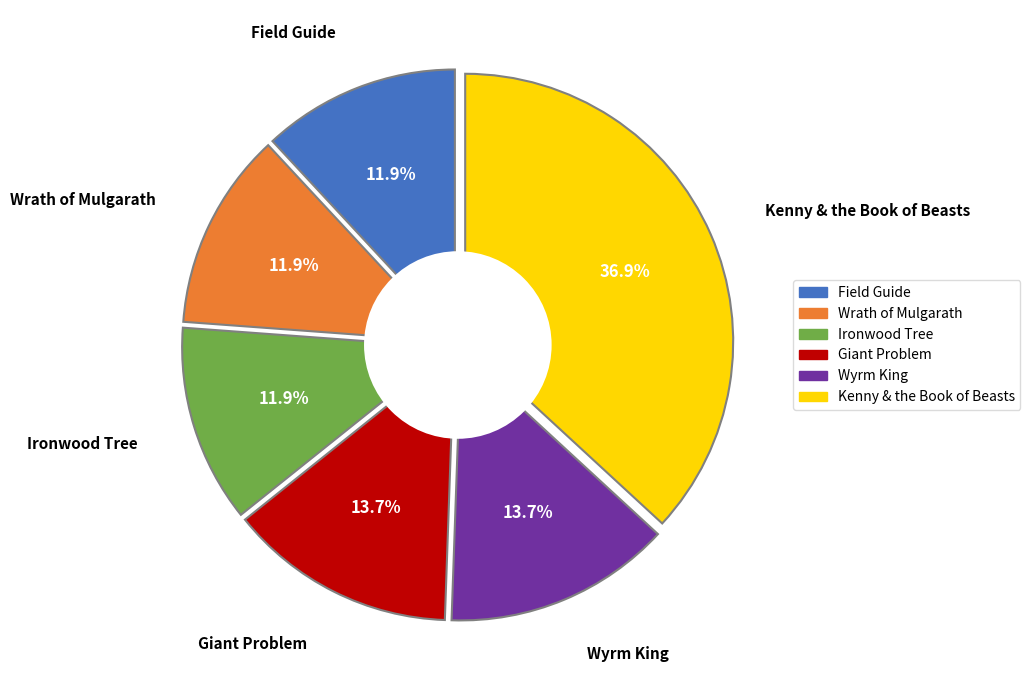

Is it true that Giant Problem is 14% of the pie?

True